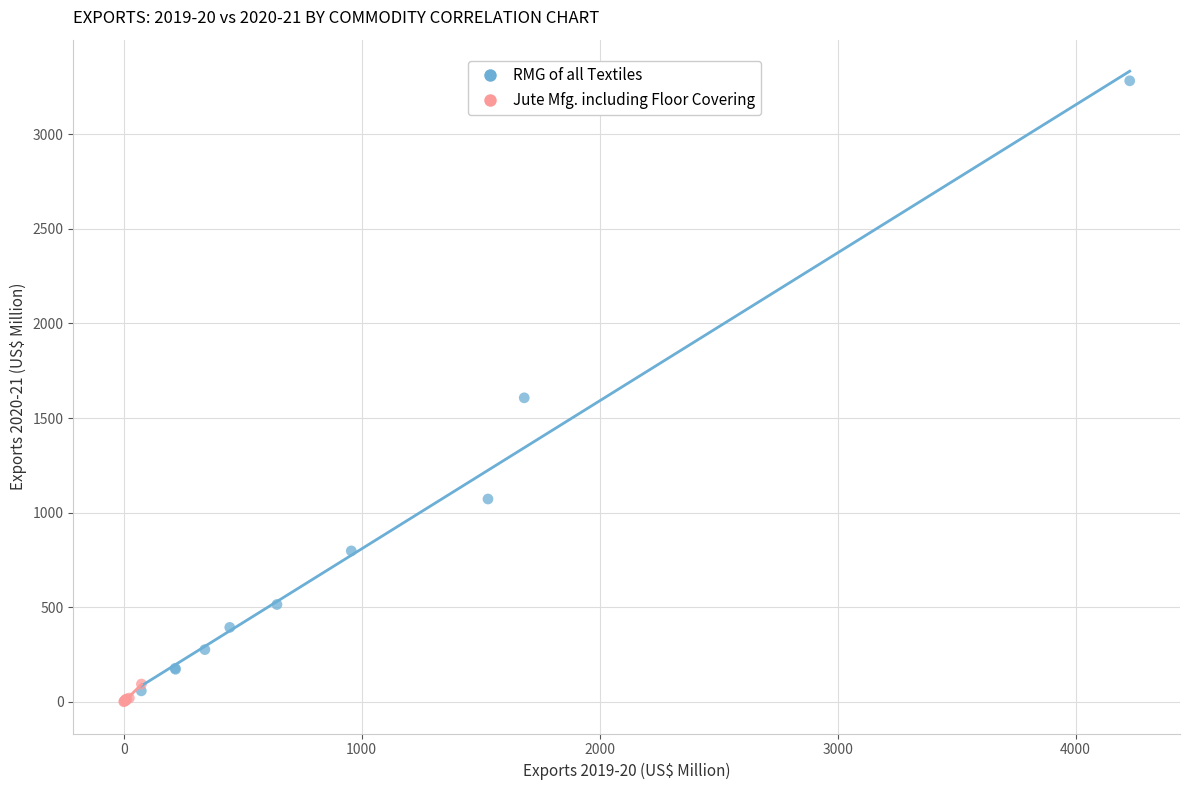

Which series reaches the maximum Y coordinate?

RMG of all Textiles